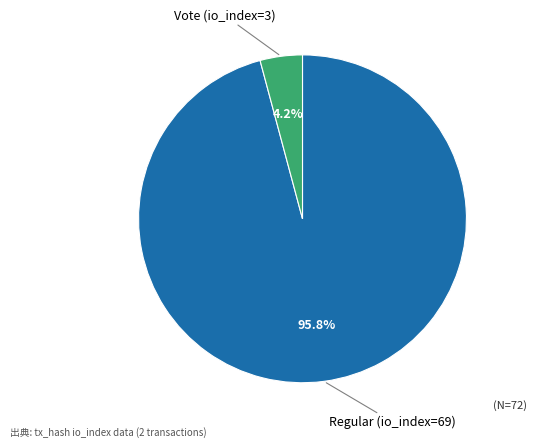

Between Regular (io_index=69) and Vote (io_index=3), which is larger?

Regular (io_index=69)